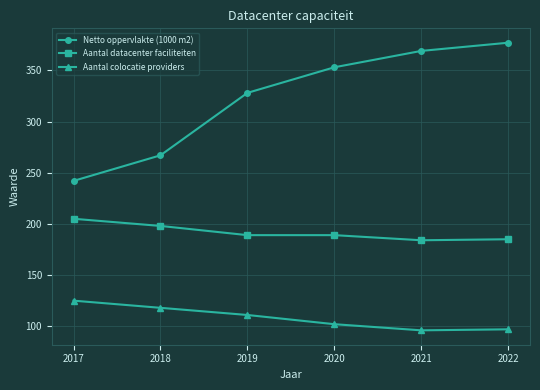

What is the smallest value displayed?

96